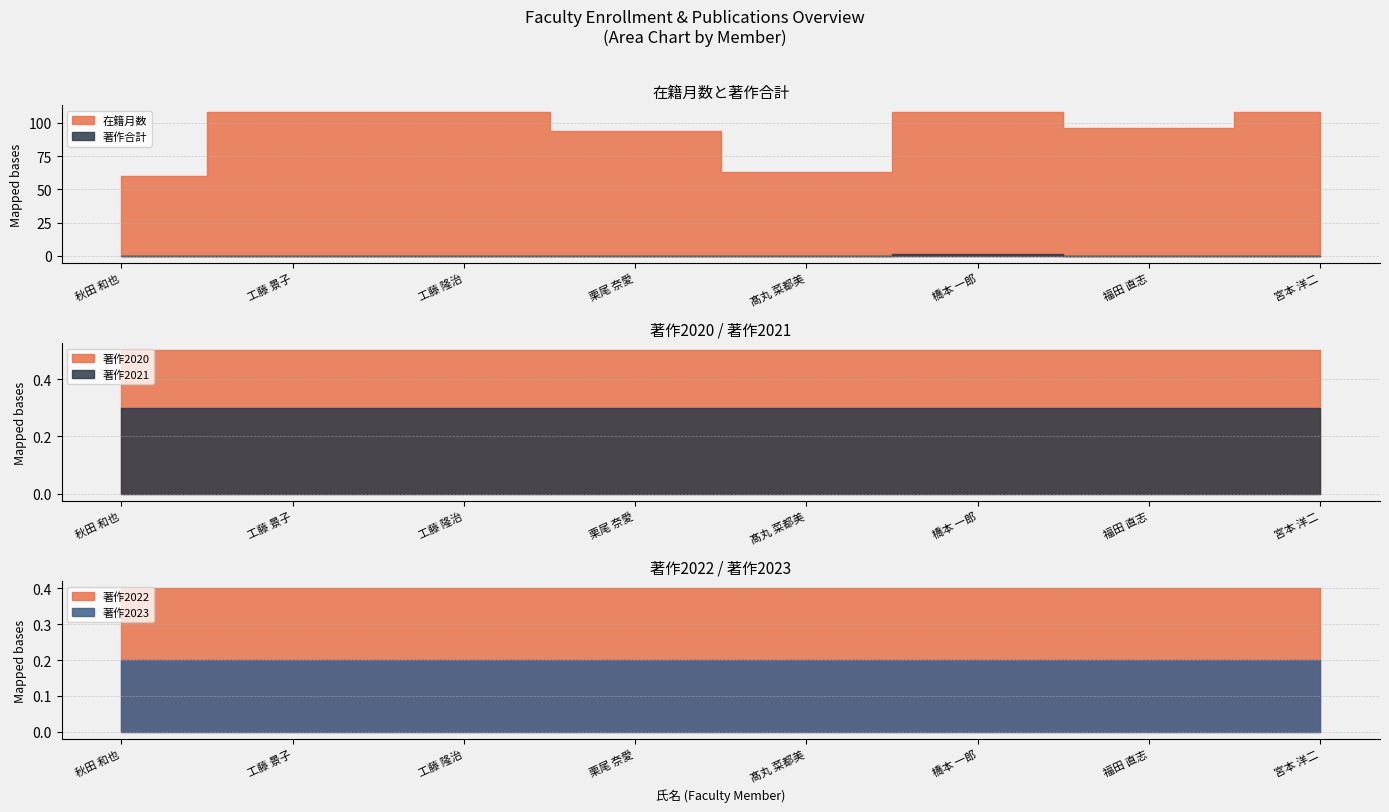

How many lines are shown in the chart?

6